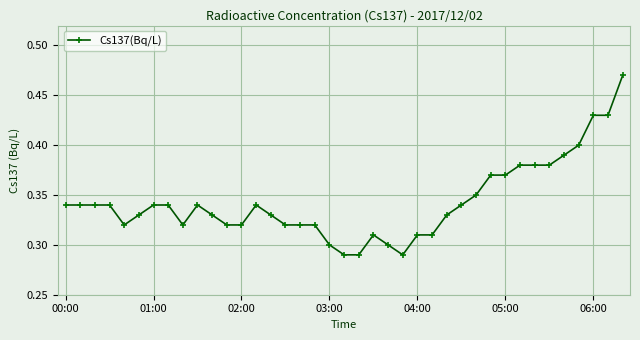

True or false: the data has more than 0 interior local peaks.

True